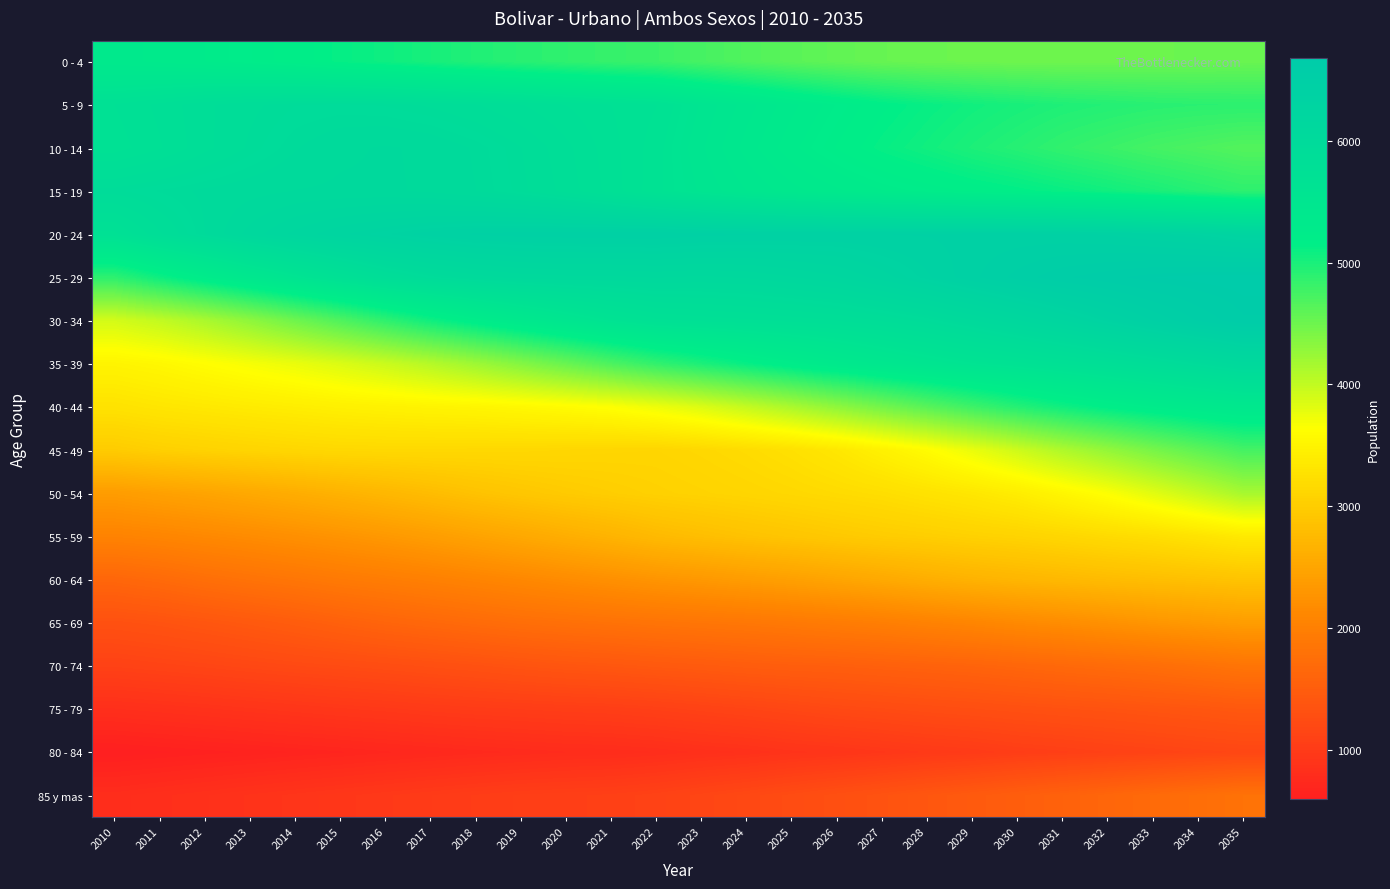

What is the total value across all series at 2018?

64514